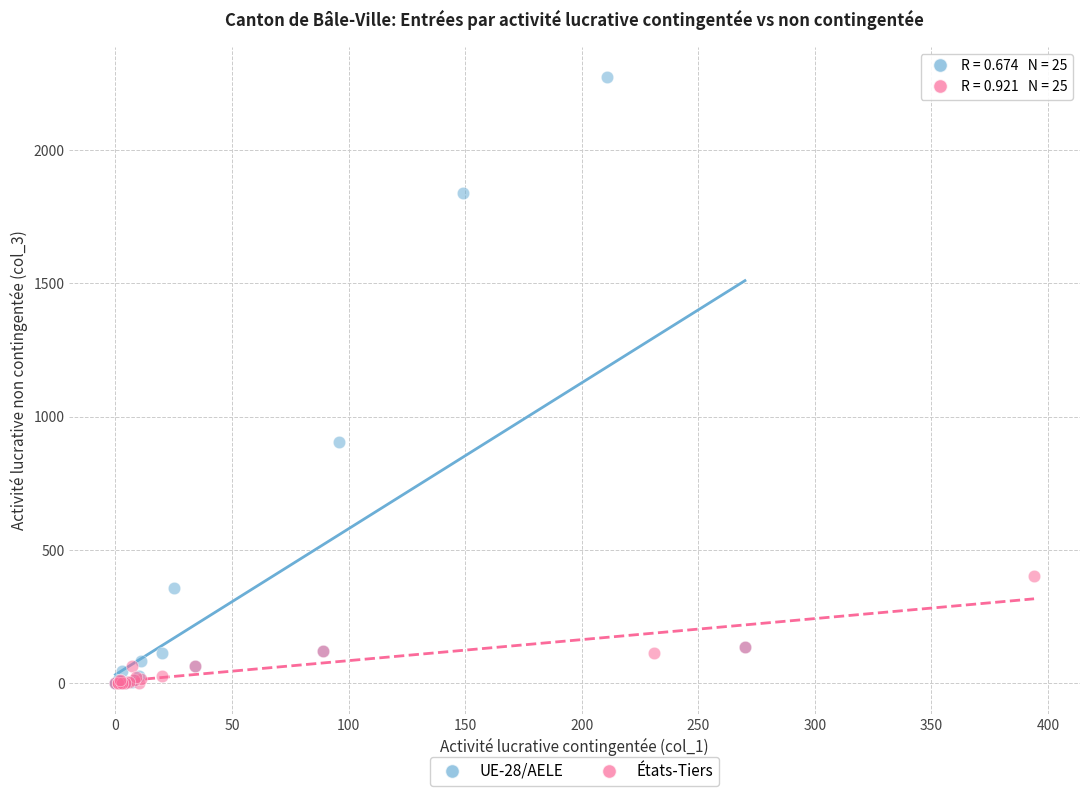

Which series has the widest spread of Y values?

UE-28/AELE